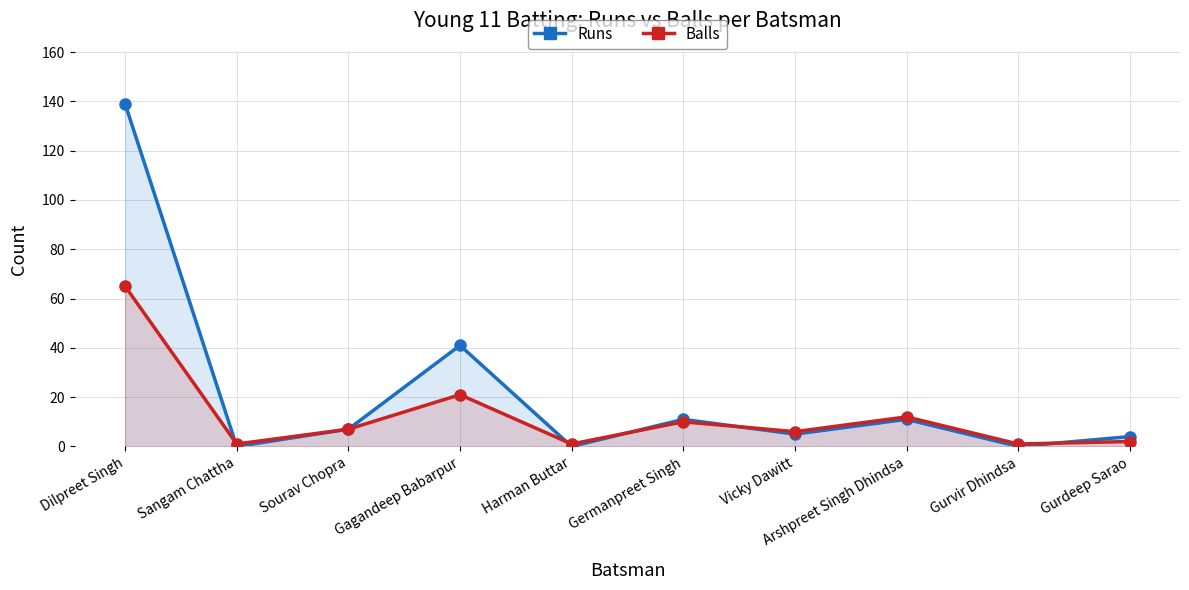

List the labels in order of Balls value, largest first.

Dilpreet Singh, Gagandeep Babarpur, Arshpreet Singh Dhindsa, Germanpreet Singh, Sourav Chopra, Vicky Dawitt, Gurdeep Sarao, Sangam Chattha, Harman Buttar, Gurvir Dhindsa